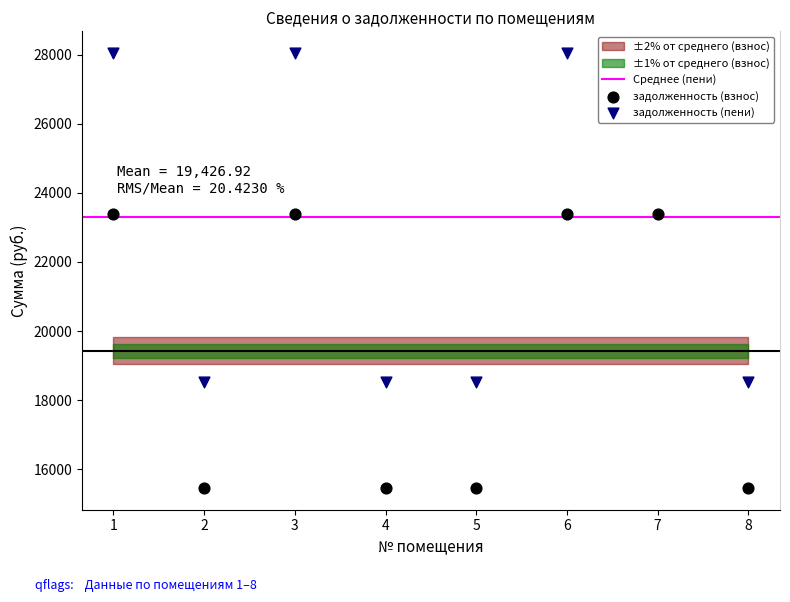

What is the total value across all series at 4?

33990.7